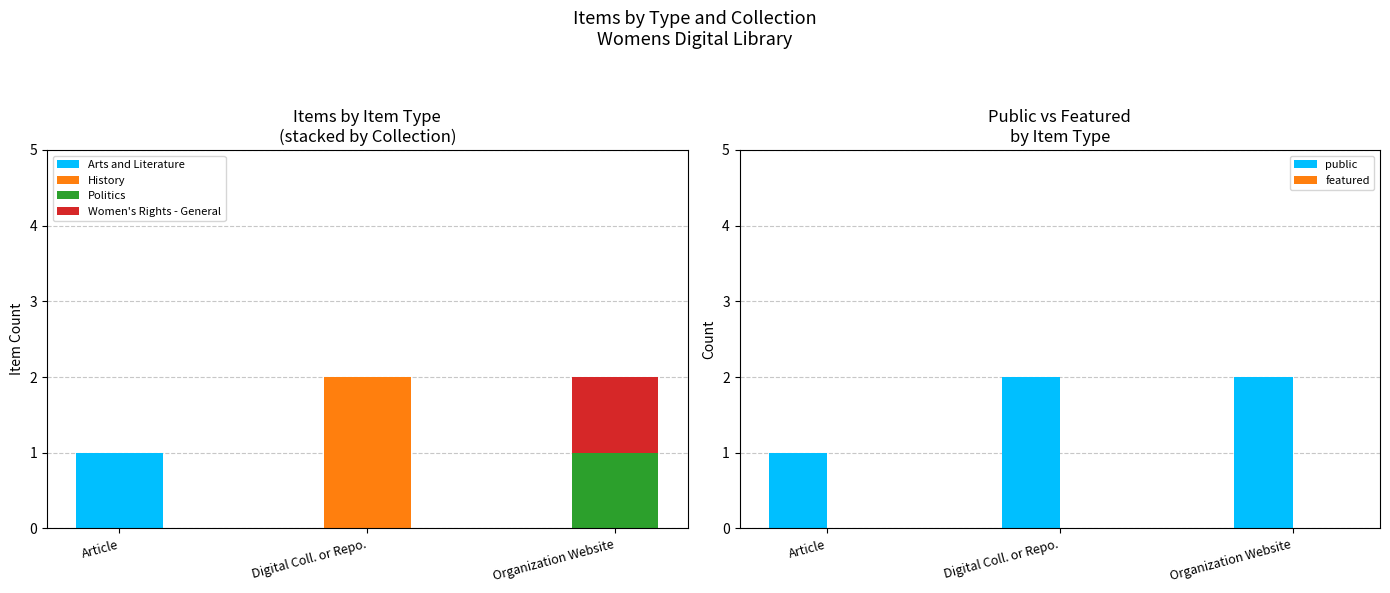

What is the greatest value displayed?

2